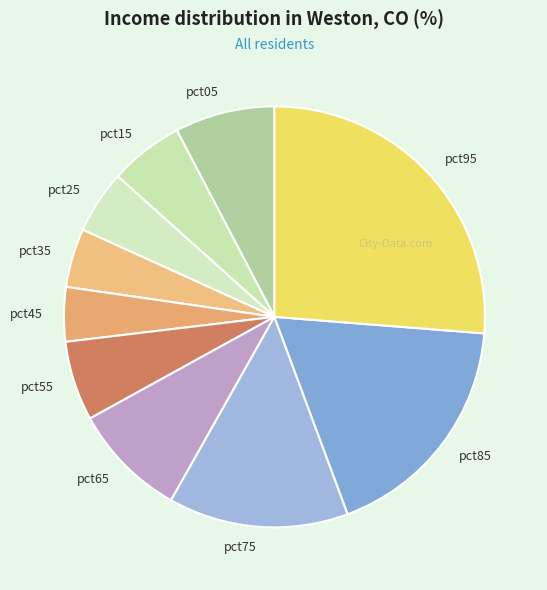

Combined, do pct35 and pct55 account for over 50%?

No